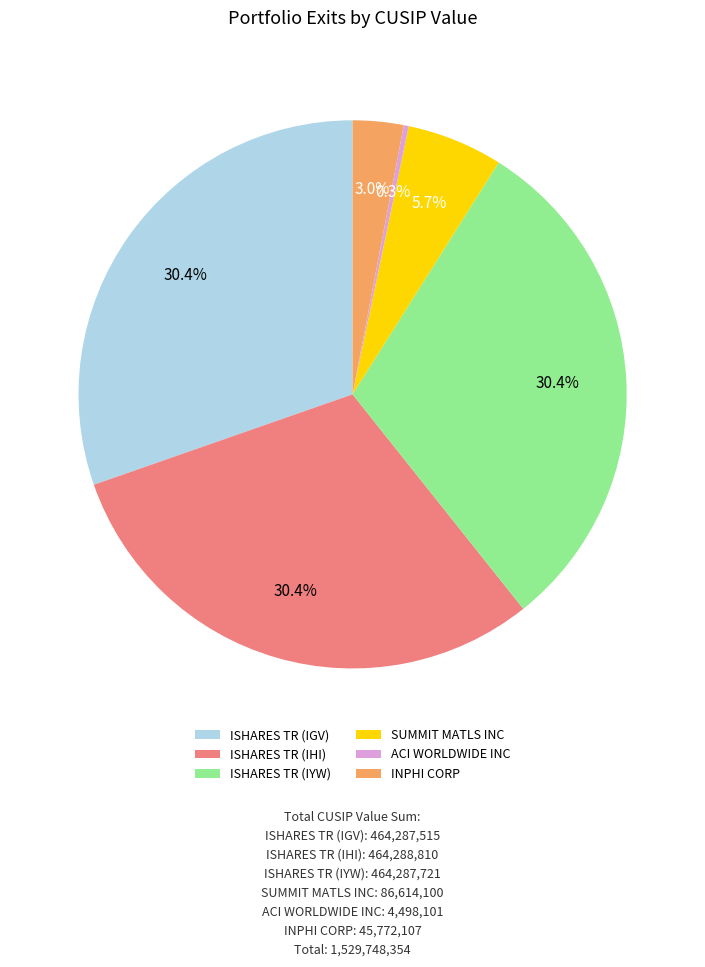

Which slice is the smallest?

ACI WORLDWIDE INC